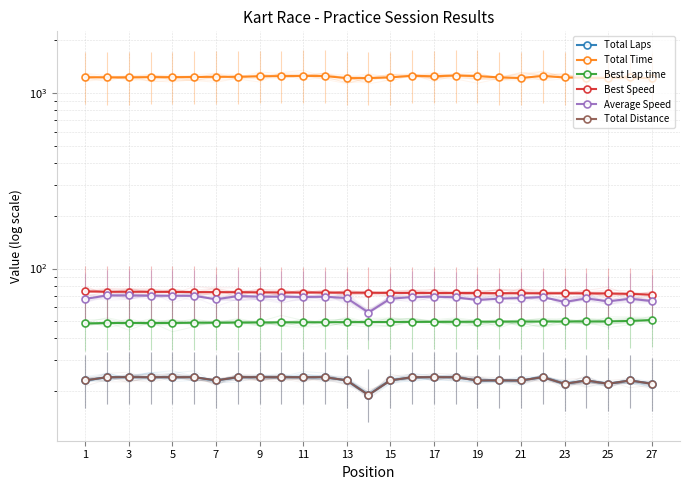

Where does the Best Speed series first go above 72?

1